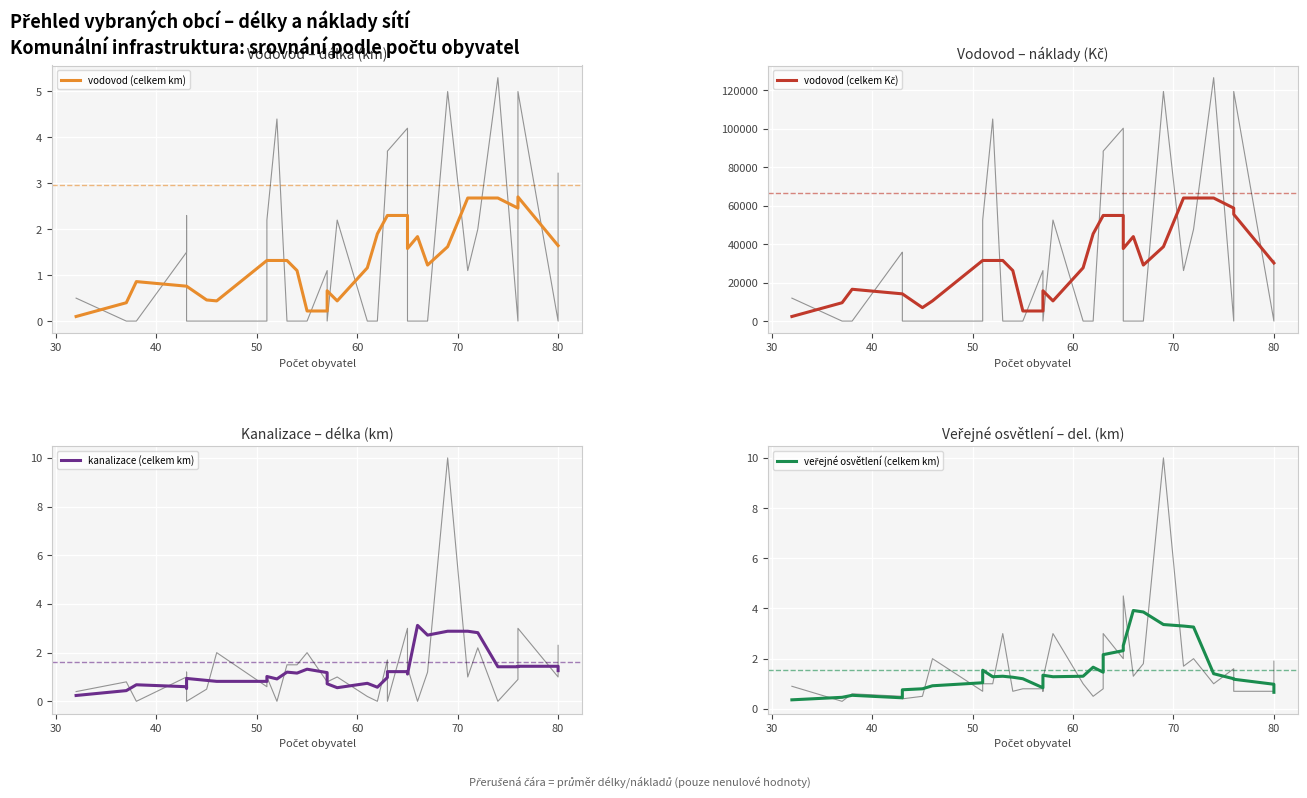

How many interior local valleys does the vodovod (celkem km) series have?

5